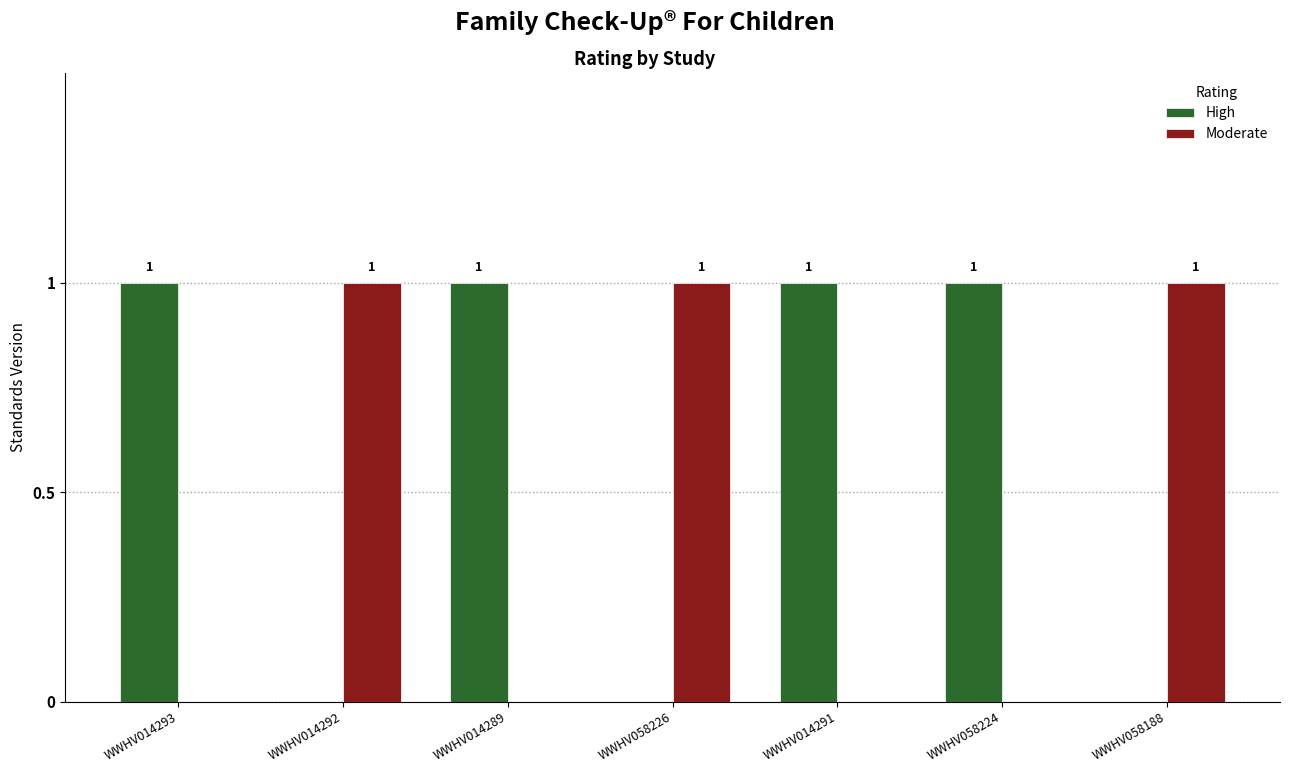

True or false: Moderate has a value of 0 at WWHV014291.

True